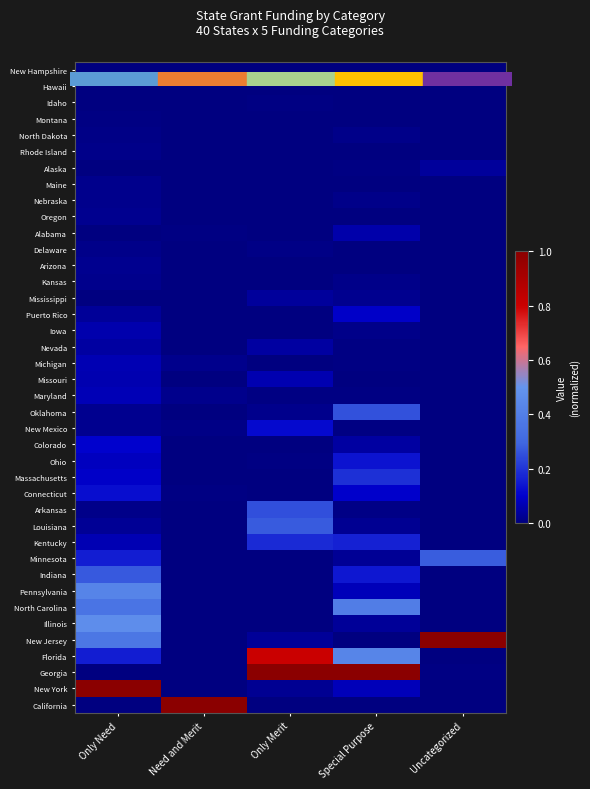

List the series in order of their peak value, highest first.

New Jersey, Georgia, New York, California, Florida, Illinois, Pennsylvania, North Carolina, Minnesota, Louisiana, Indiana, Oklahoma, Arkansas, Massachusetts, Kentucky, Ohio, Connecticut, New Mexico, Colorado, Puerto Rico, Maryland, Michigan, Missouri, Iowa, Alabama, Nevada, Alaska, Mississippi, Arizona, Oregon, Kansas, Maine, Nebraska, Rhode Island, Delaware, North Dakota, Idaho, Montana, New Hampshire, Hawaii